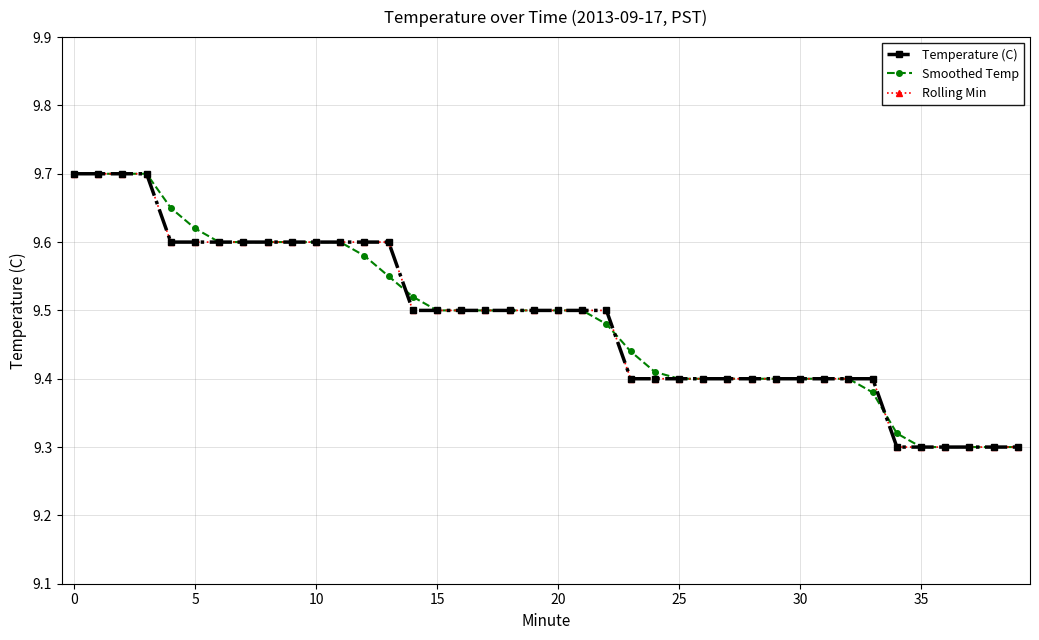

Reading left to right, extract all data points from this chart.

Temperature (C): 9.7	9.7	9.7	9.7	9.6	9.6	9.6	9.6	9.6	9.6	9.6	9.6	9.6	9.6	9.5	9.5	9.5	9.5	9.5	9.5	9.5	9.5	9.5	9.4	9.4	9.4	9.4	9.4	9.4	9.4	9.4	9.4	9.4	9.4	9.3	9.3	9.3	9.3	9.3	9.3
Smoothed Temp: 9.7	9.7	9.7	9.7	9.7	9.6	9.6	9.6	9.6	9.6	9.6	9.6	9.6	9.6	9.5	9.5	9.5	9.5	9.5	9.5	9.5	9.5	9.5	9.4	9.4	9.4	9.4	9.4	9.4	9.4	9.4	9.4	9.4	9.4	9.3	9.3	9.3	9.3	9.3	9.3
Rolling Min: 9.7	9.7	9.7	9.7	9.6	9.6	9.6	9.6	9.6	9.6	9.6	9.6	9.6	9.6	9.5	9.5	9.5	9.5	9.5	9.5	9.5	9.5	9.5	9.4	9.4	9.4	9.4	9.4	9.4	9.4	9.4	9.4	9.4	9.4	9.3	9.3	9.3	9.3	9.3	9.3